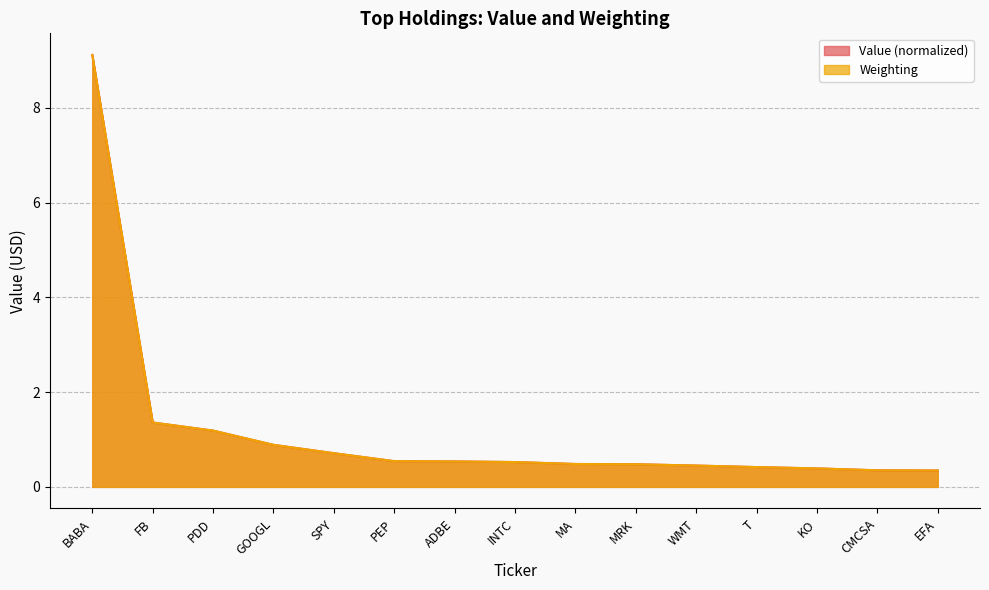

What is the difference between the Weighting values at MA and FB?

0.9